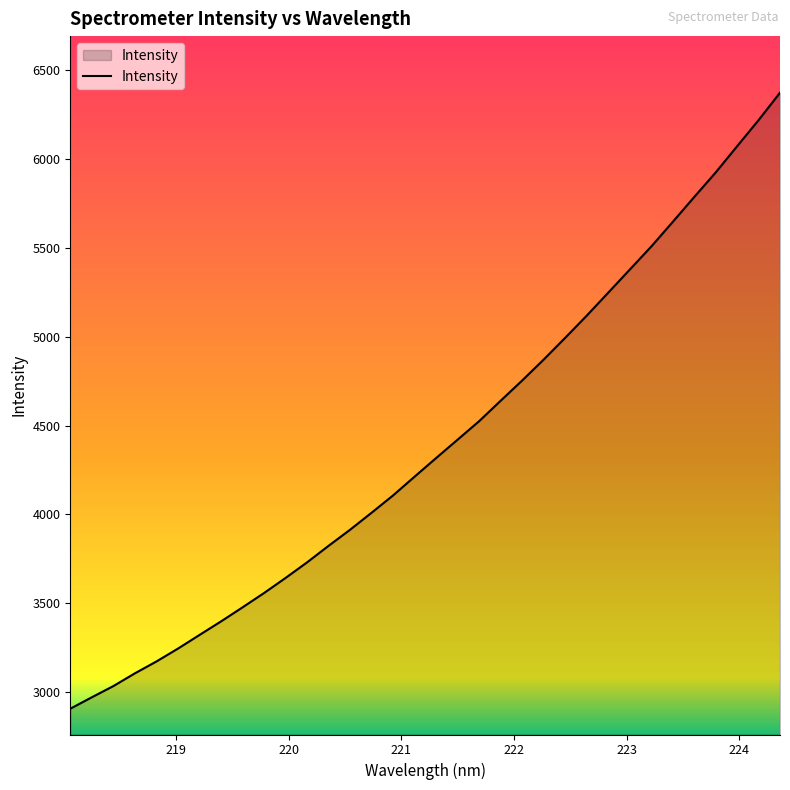

Does the chart have visible grid lines?

No